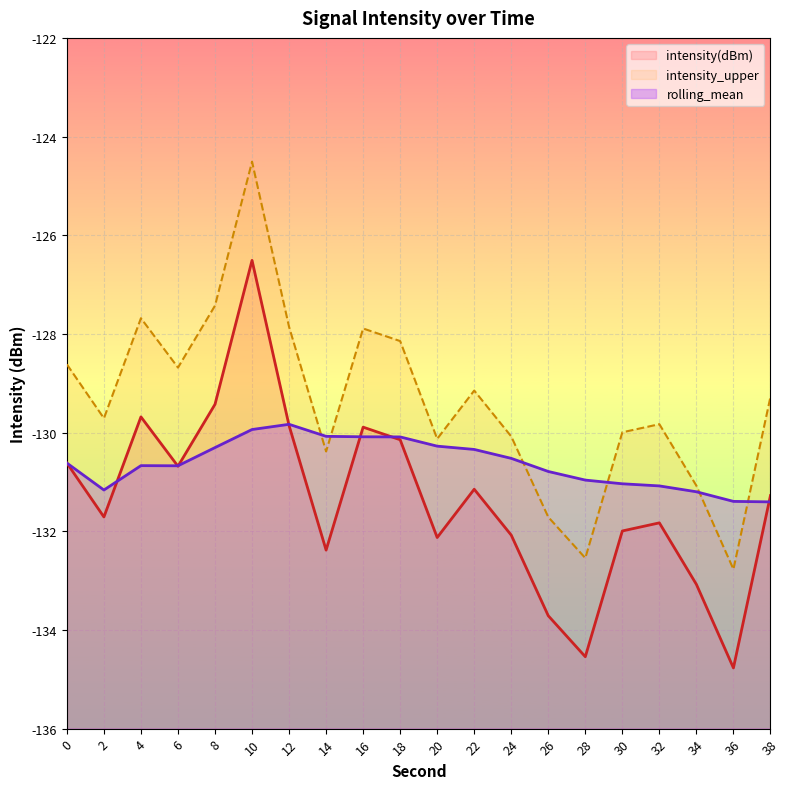

How many lines are shown in the chart?

3